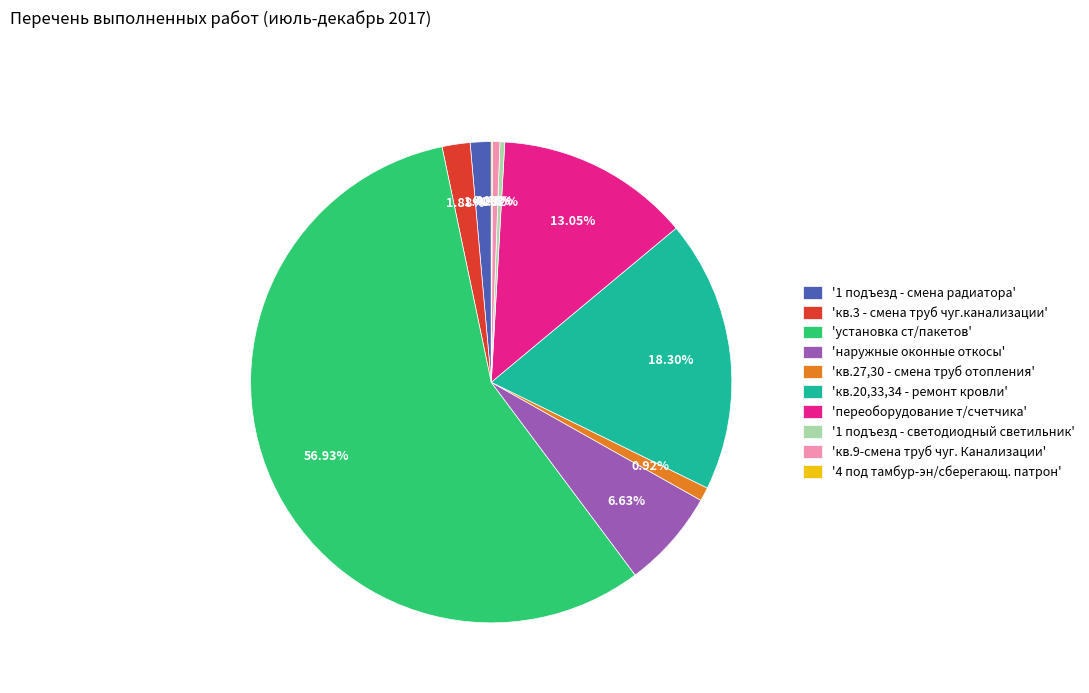

Combined, do 'установка ст/пакетов' and 'кв.27,30 - смена труб отопления' account for over 50%?

Yes